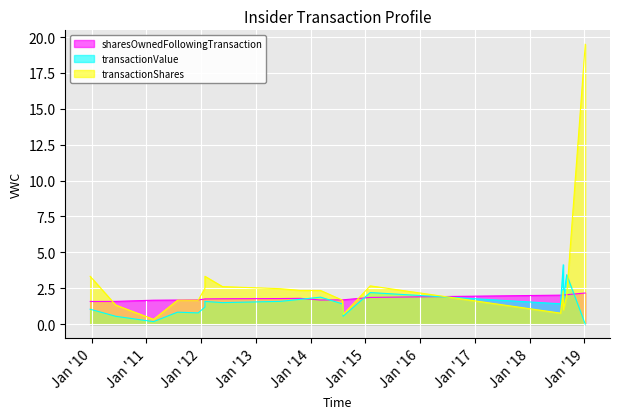

In transactionShares, how many points are lower than both neighbors (excluding endpoints)?

4